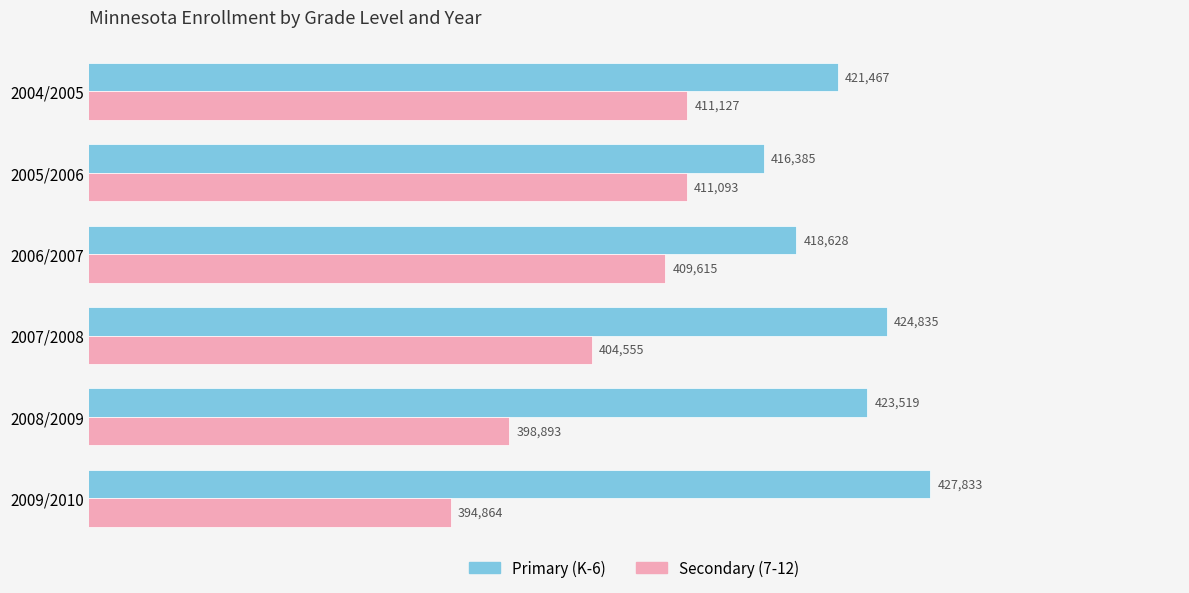

At how many categories does at least one series exceed 407623?

6